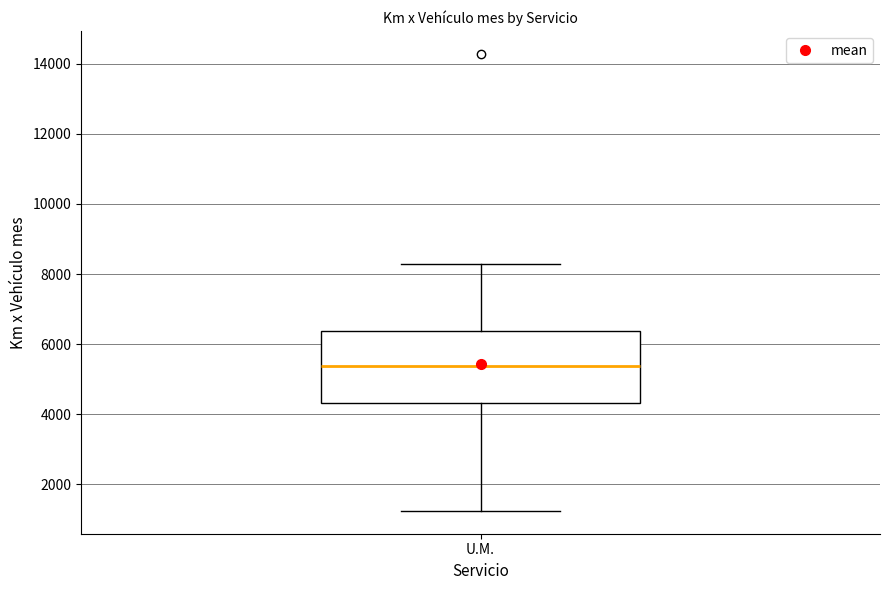

Transcribe this box plot: give where the median line is, the range the box spans, and where the two whiskers end, as read against the y-axis. The values are not printed on the chart, so give them approximately, as read against the axis.

median 5400, box 4400 to 6400, whiskers 1200 to 8400